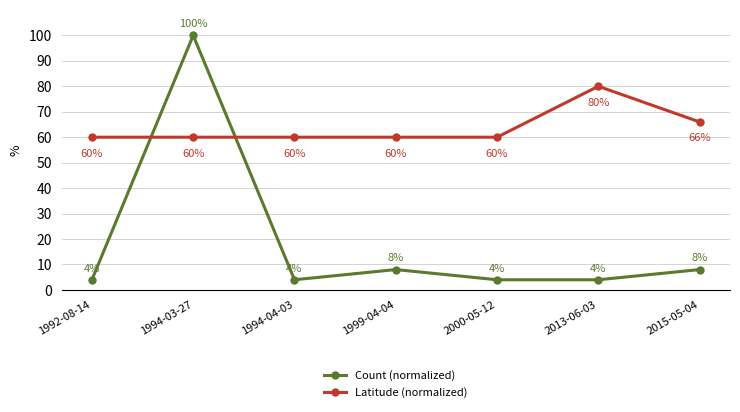

True or false: Latitude (normalized) has more than 1 interior local peaks.

False